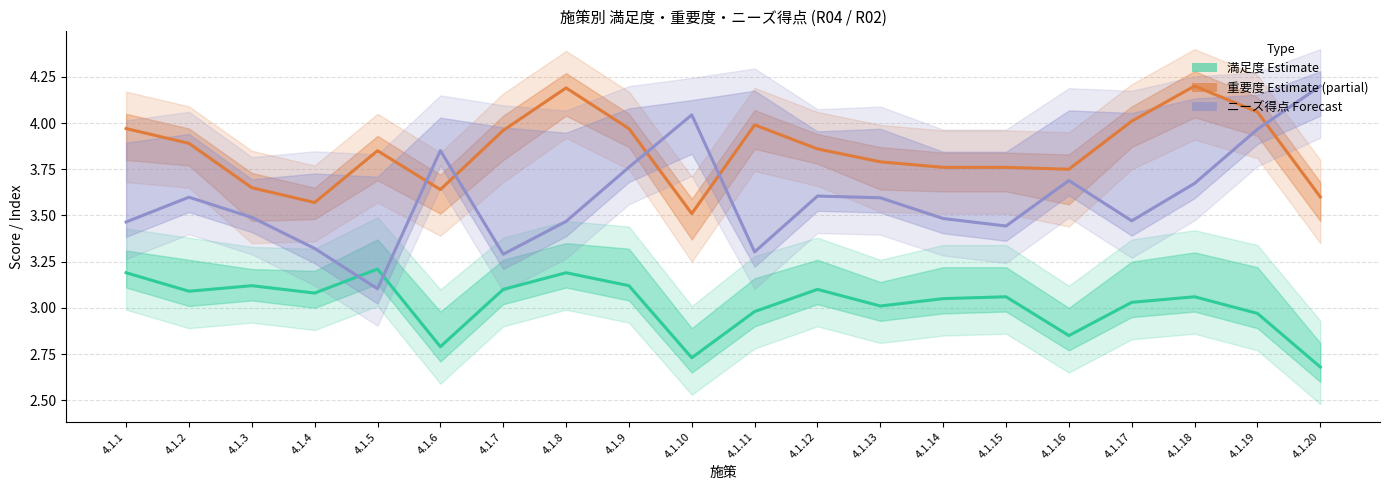

At which category does the chart reach its minimum across all series?

4.1.20